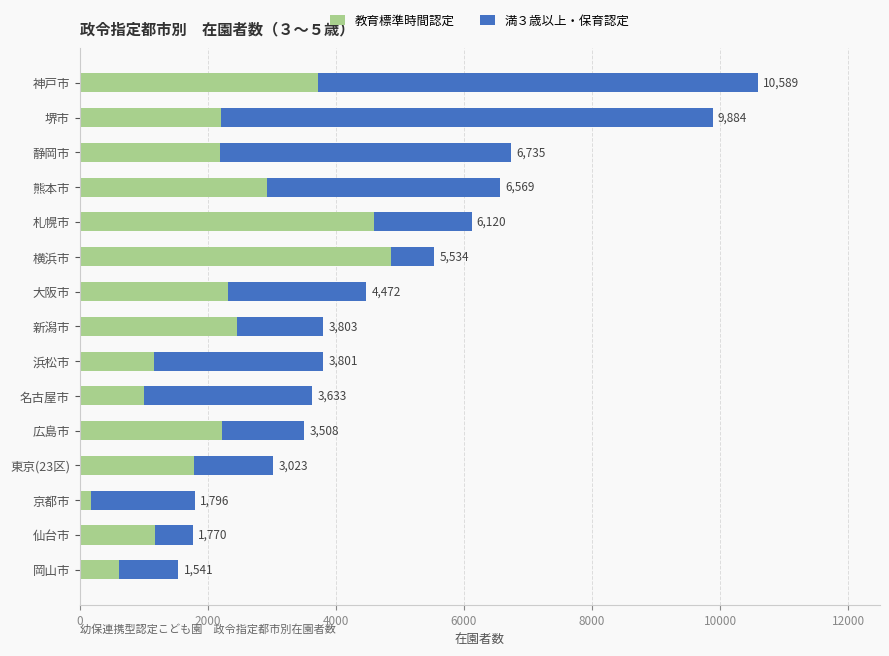

What are all the series names shown in the legend?

教育標準時間認定, 満３歳以上・保育認定